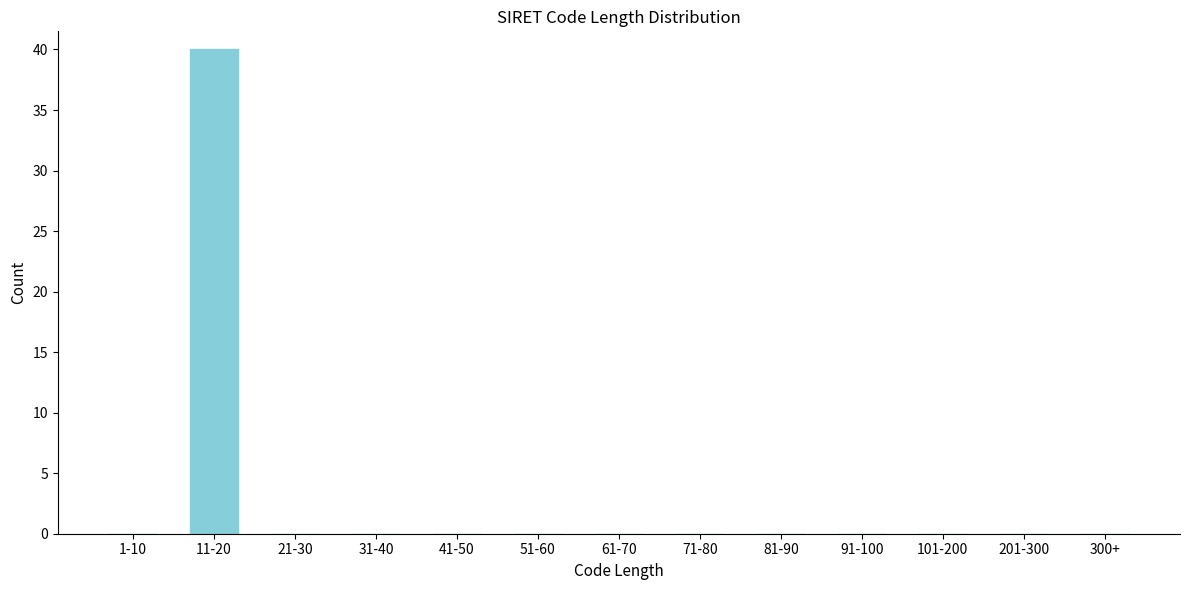

Reading left to right, extract all data points from this chart.

1-10=0	11-20=40	21-30=0	31-40=0	41-50=0	51-60=0	61-70=0	71-80=0	81-90=0	91-100=0	101-200=0	201-300=0	300+=0